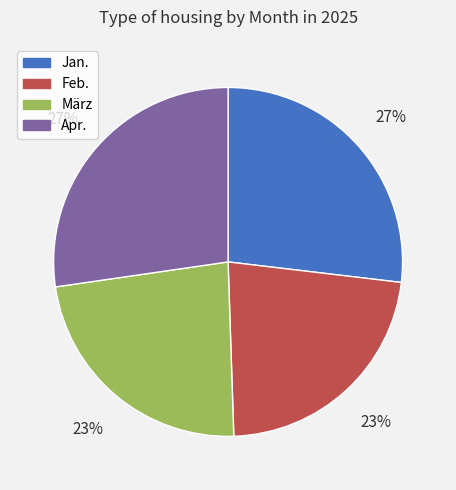

How many segments does this pie chart have?

4